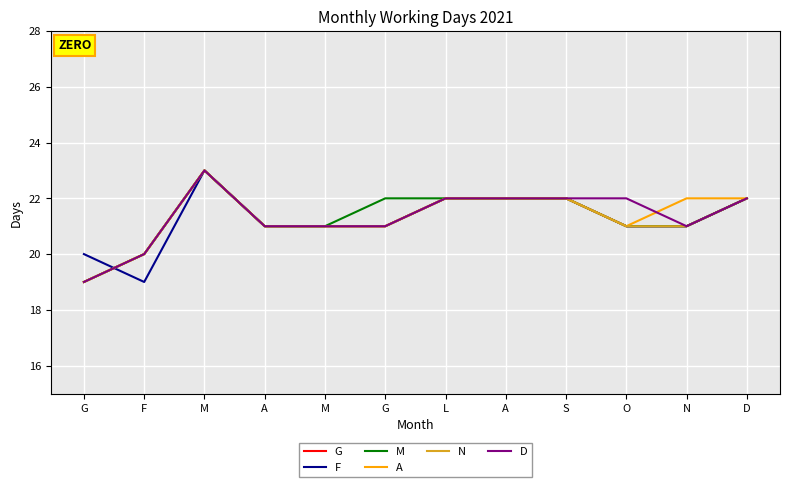

What is the difference between the second highest and second lowest values in the A series?

2